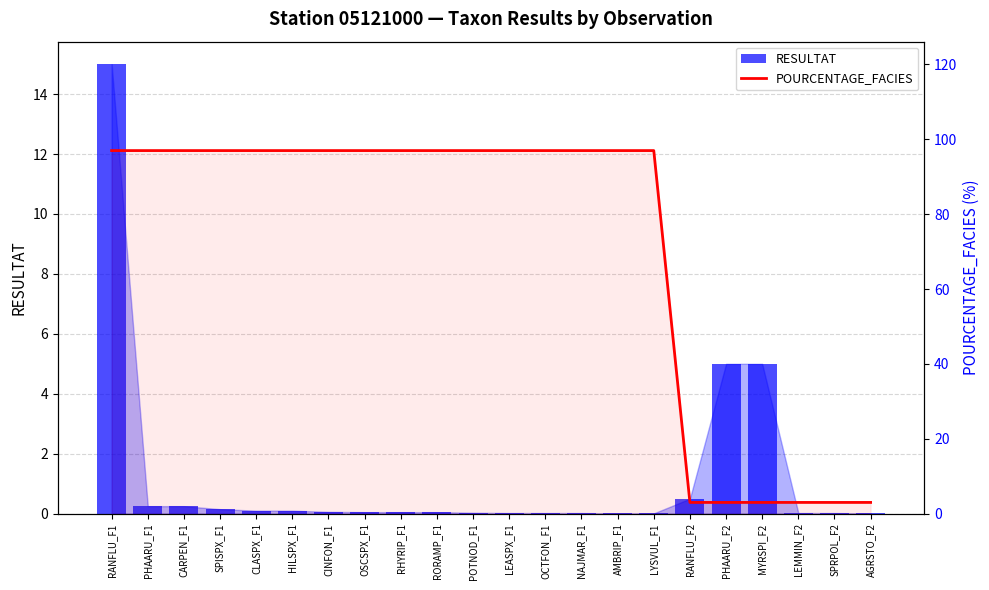

True or false: POURCENTAGE_FACIES has a value of 132.0 at LEASPX_F1.

False